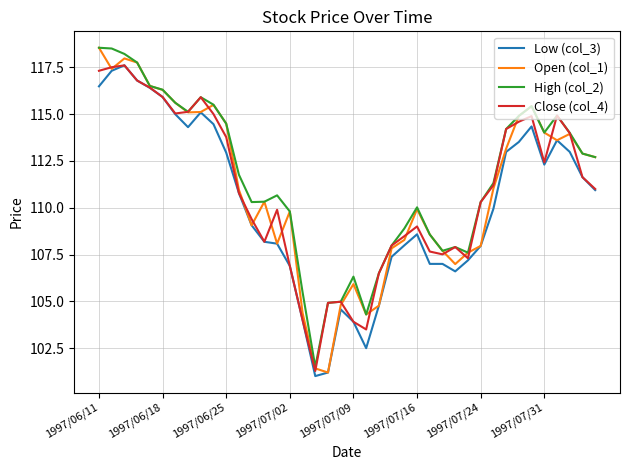

How many values in the High (col_2) series are below 111?

19